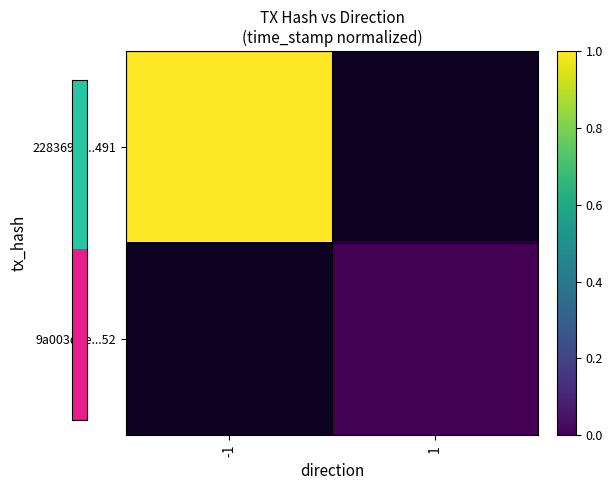

How many series are shown in this chart?

2